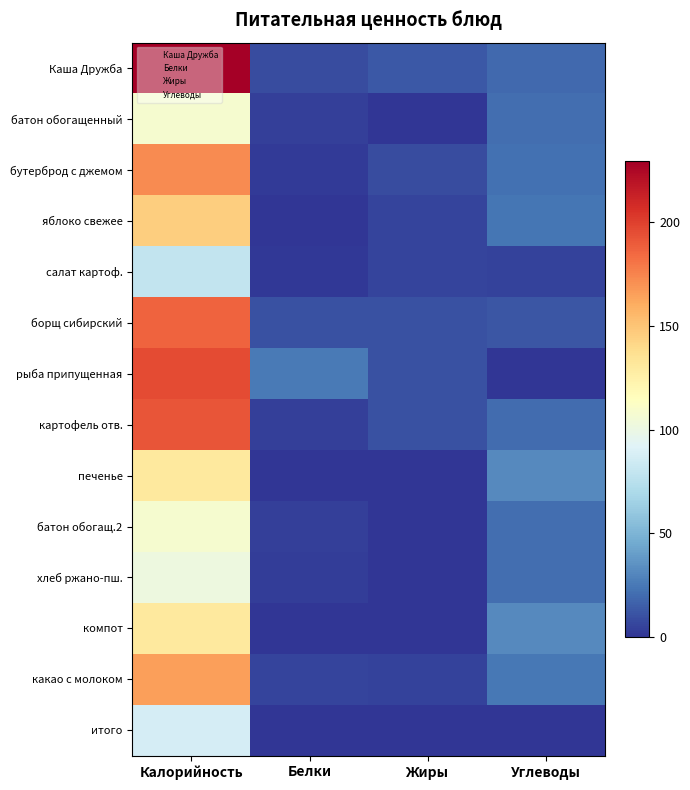

What is the difference between the Каша Дружба values at 11 and 0?

99.3